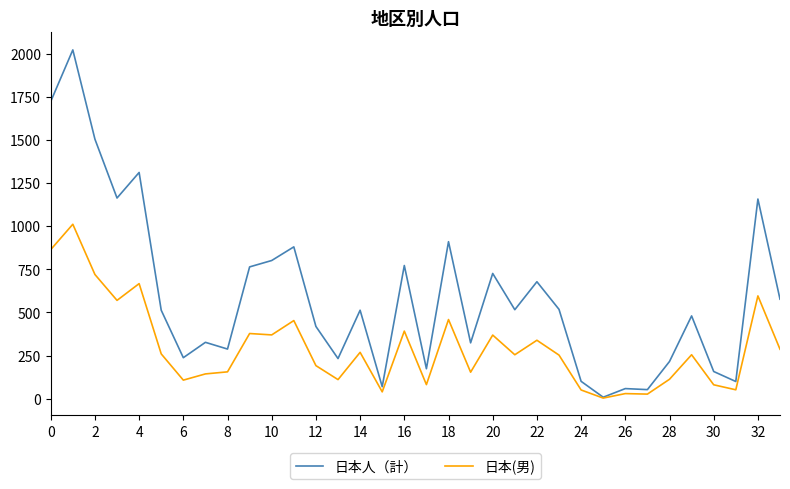

Rank the series by their average value, from lowest to highest.

日本(男), 日本人（計）